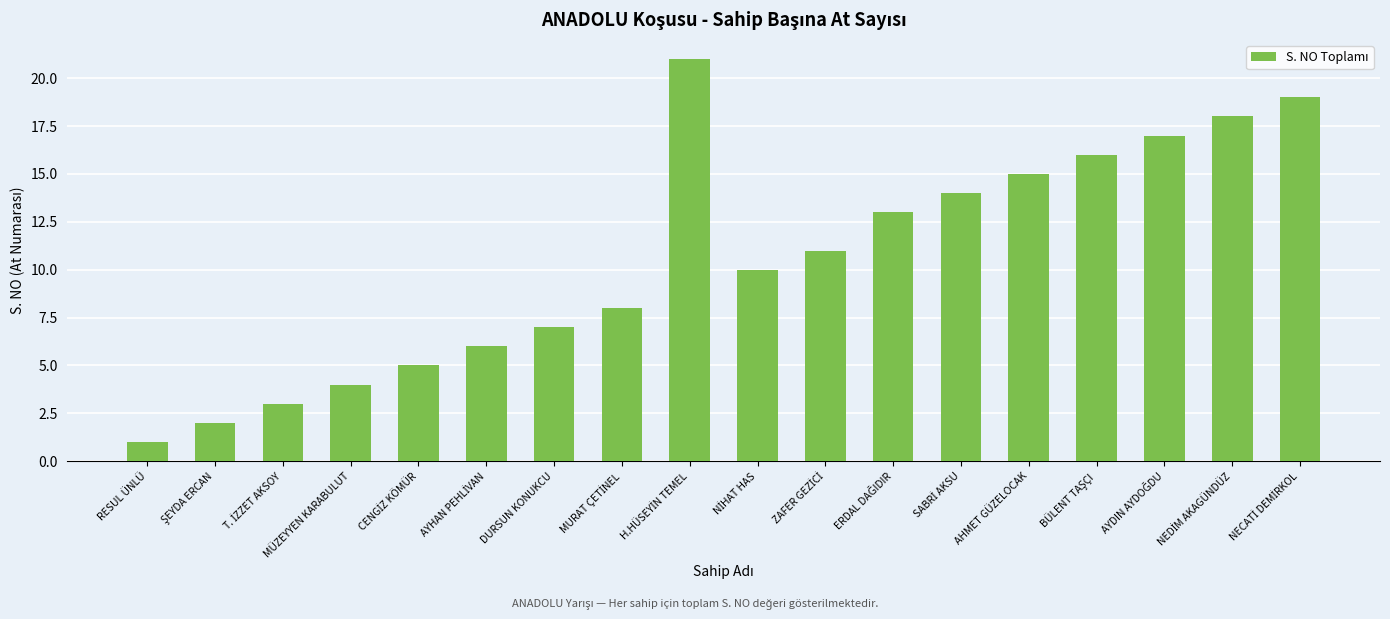

The value at MÜZEYYEN KARABULUT is 4. True or false?

True